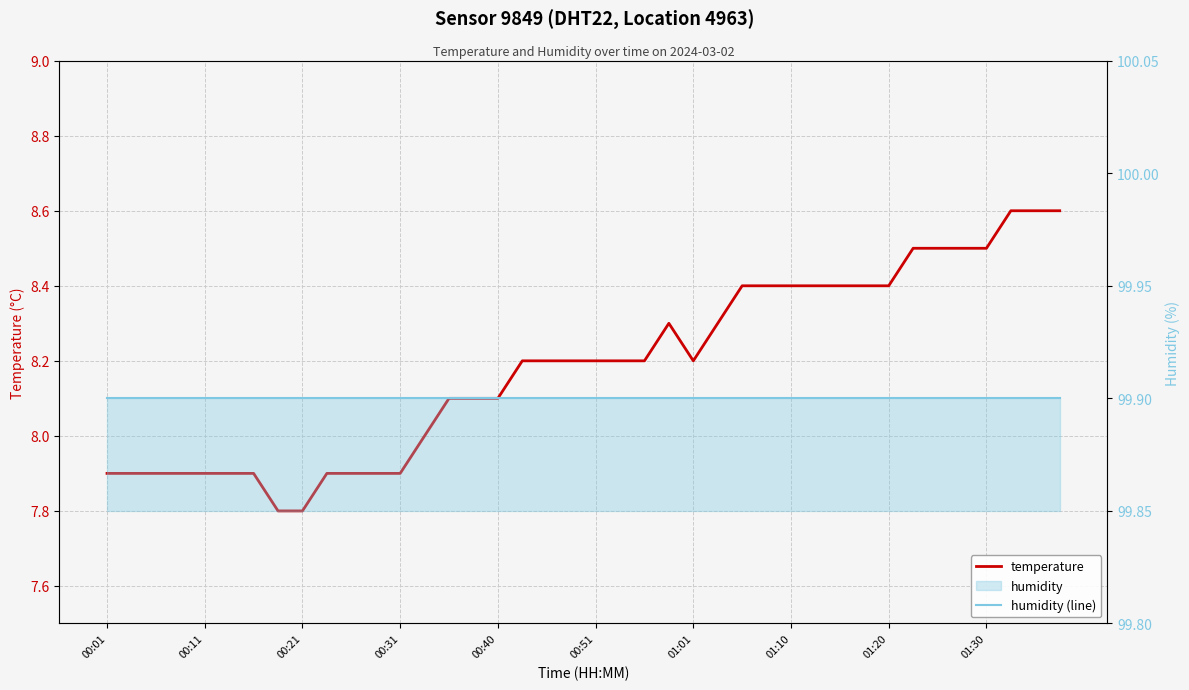

True or false: temperature and humidity (line) cross at least once.

False